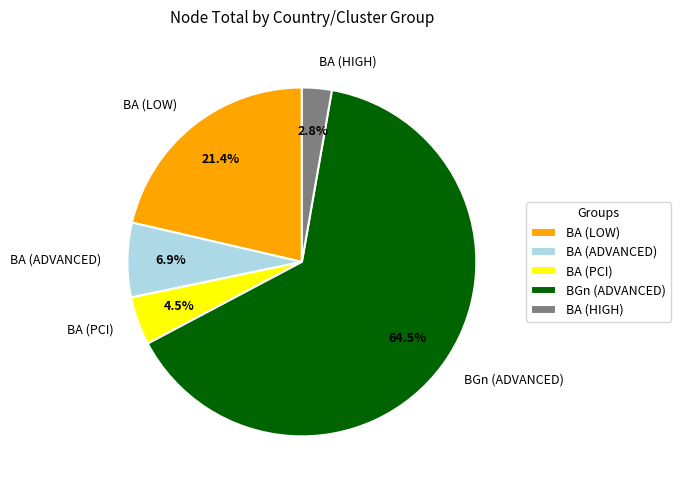

Do BA (HIGH) and BGn (ADVANCED) together represent more than half of the pie?

Yes